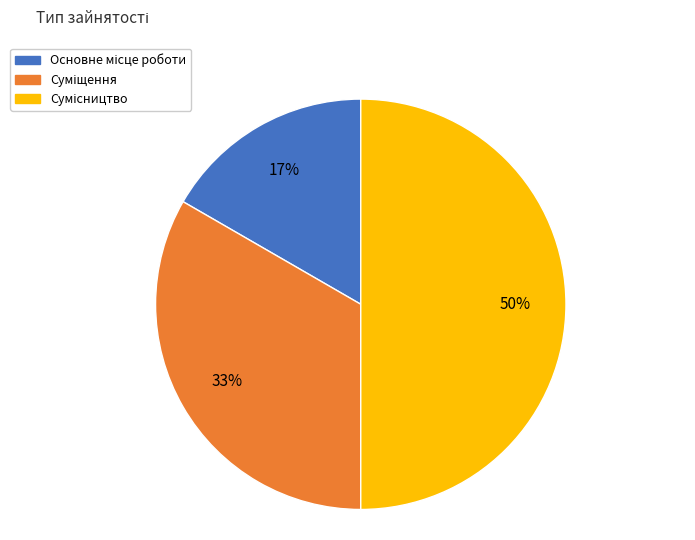

To the nearest percent, what is the average slice percentage?

33%